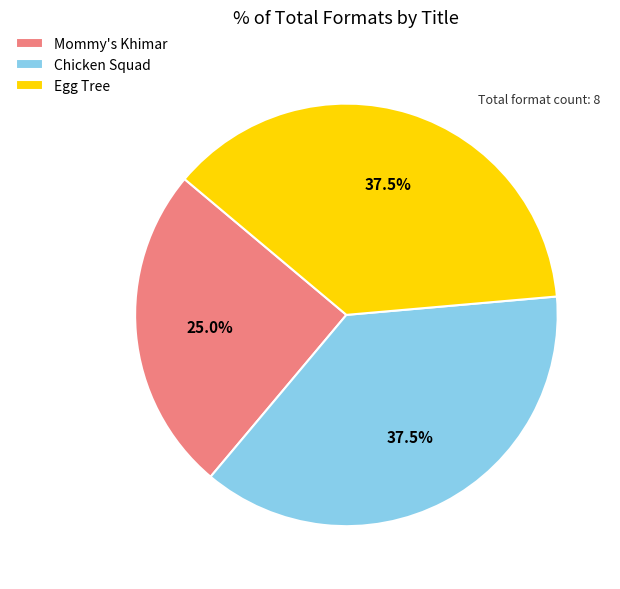

The Mommy's Khimar slice represents 30% of the pie. True or false?

False